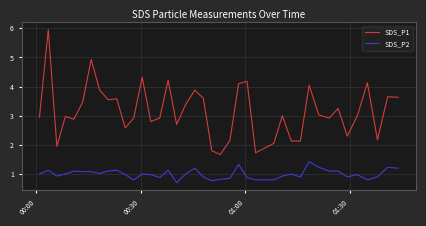

Which series has the largest range (max minus min)?

SDS_P1